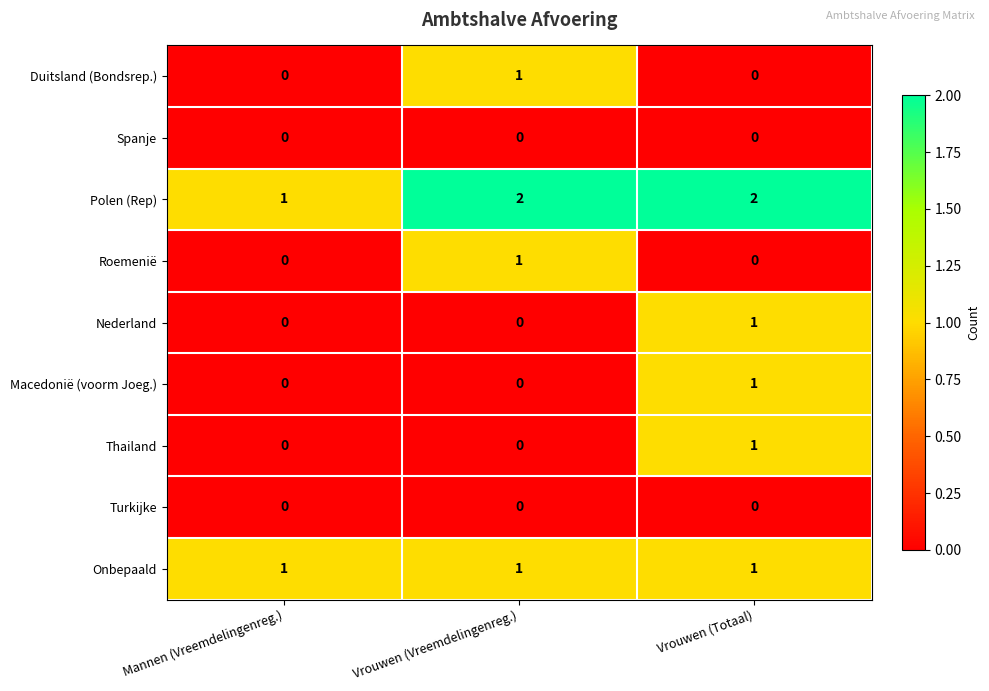

Reading left to right, list all the values displayed in this chart.

Duitsland (Bondsrep.): 0	1	0
Spanje: 0	0	0
Polen (Rep): 1	2	2
Roemenië: 0	1	0
Nederland: 0	0	1
Macedonië (voorm Joeg.): 0	0	1
Thailand: 0	0	1
Turkijke: 0	0	0
Onbepaald: 1	1	1